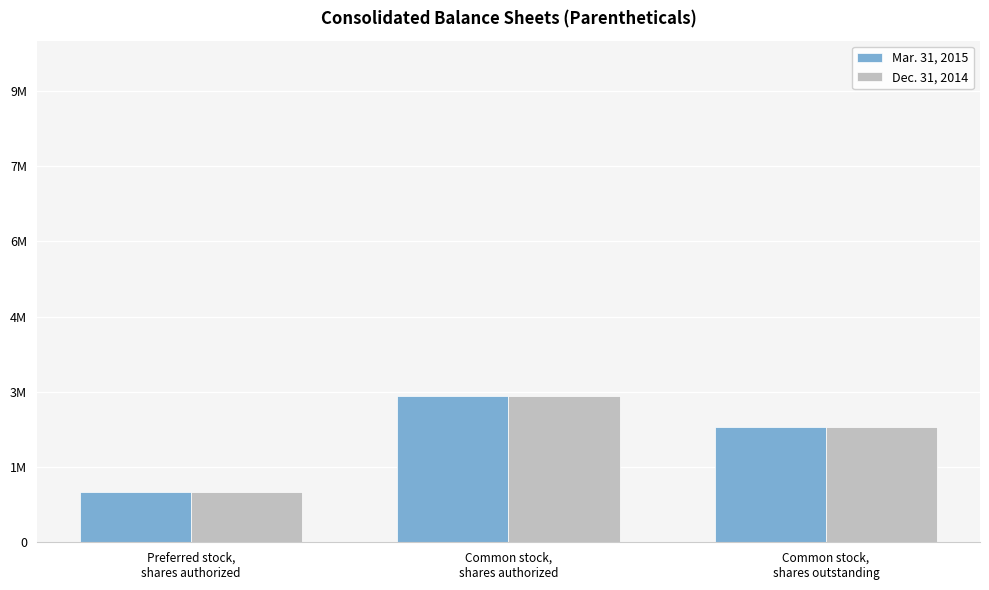

What are all the series names shown in the legend?

Mar. 31, 2015, Dec. 31, 2014